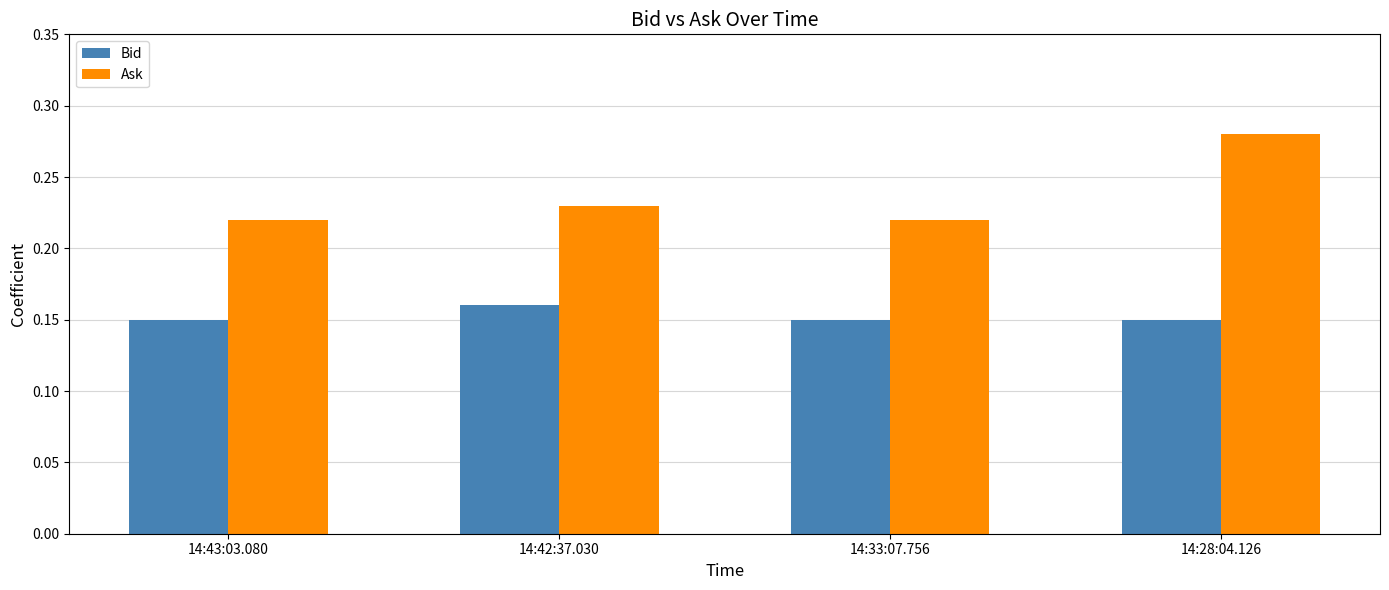

Which category has the highest value across all series?

14:28:04.126